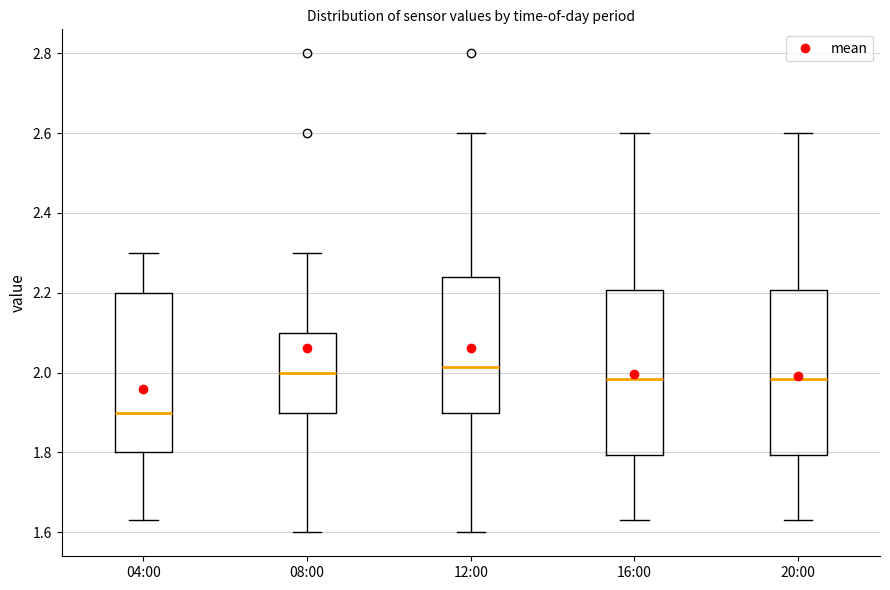

Reading left to right, read every box against the y-axis: the position of its median line, the range the box covers, and the ends of its whiskers. The values are not printed on the chart, so give them approximately, as read against the axis.

04:00: median 1.90, box 1.80 to 2.20, whiskers 1.64 to 2.30
08:00: median 2.00, box 1.90 to 2.10, whiskers 1.60 to 2.30
12:00: median 2.02, box 1.90 to 2.24, whiskers 1.60 to 2.60
16:00: median 1.98, box 1.80 to 2.20, whiskers 1.64 to 2.60
20:00: median 1.98, box 1.80 to 2.20, whiskers 1.64 to 2.60